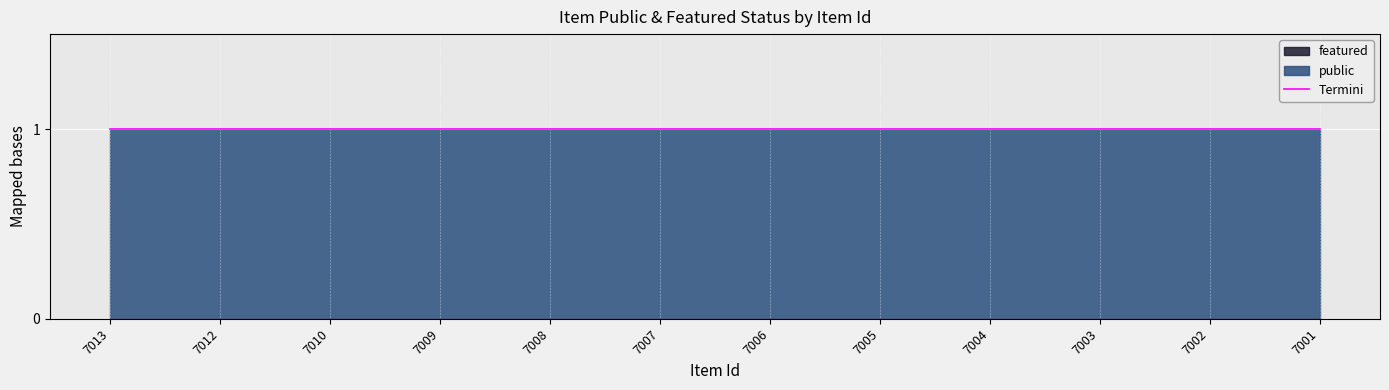

Reading left to right, extract all data points from this chart.

public: 7013=1	7012=1	7010=1	7009=1	7008=1	7007=1	7006=1	7005=1	7004=1	7003=1	7002=1	7001=1
featured: 7013=0	7012=0	7010=0	7009=0	7008=0	7007=0	7006=0	7005=0	7004=0	7003=0	7002=0	7001=0